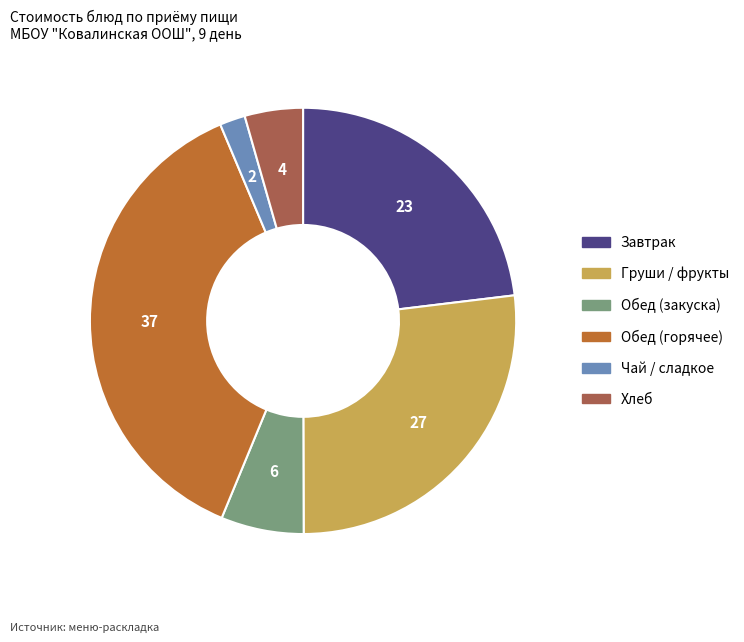

Does any single category account for the majority?

No